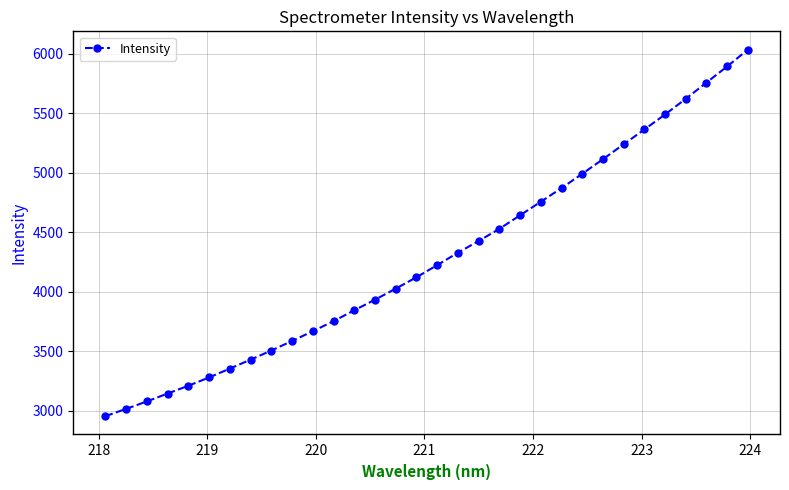

What is the sum of all values?

137192.7